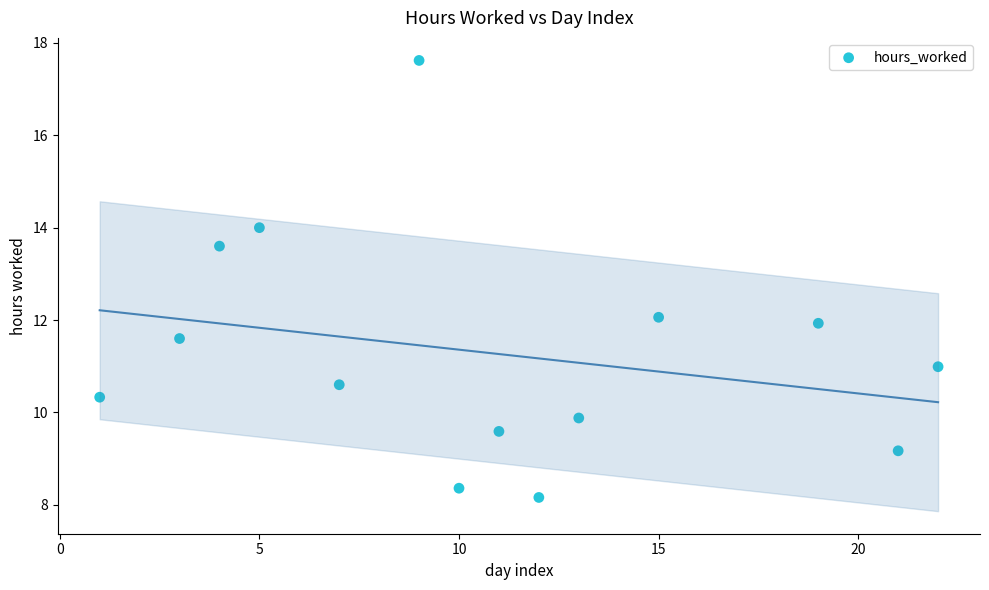

What is the range of X values (max minus min)?

21.0